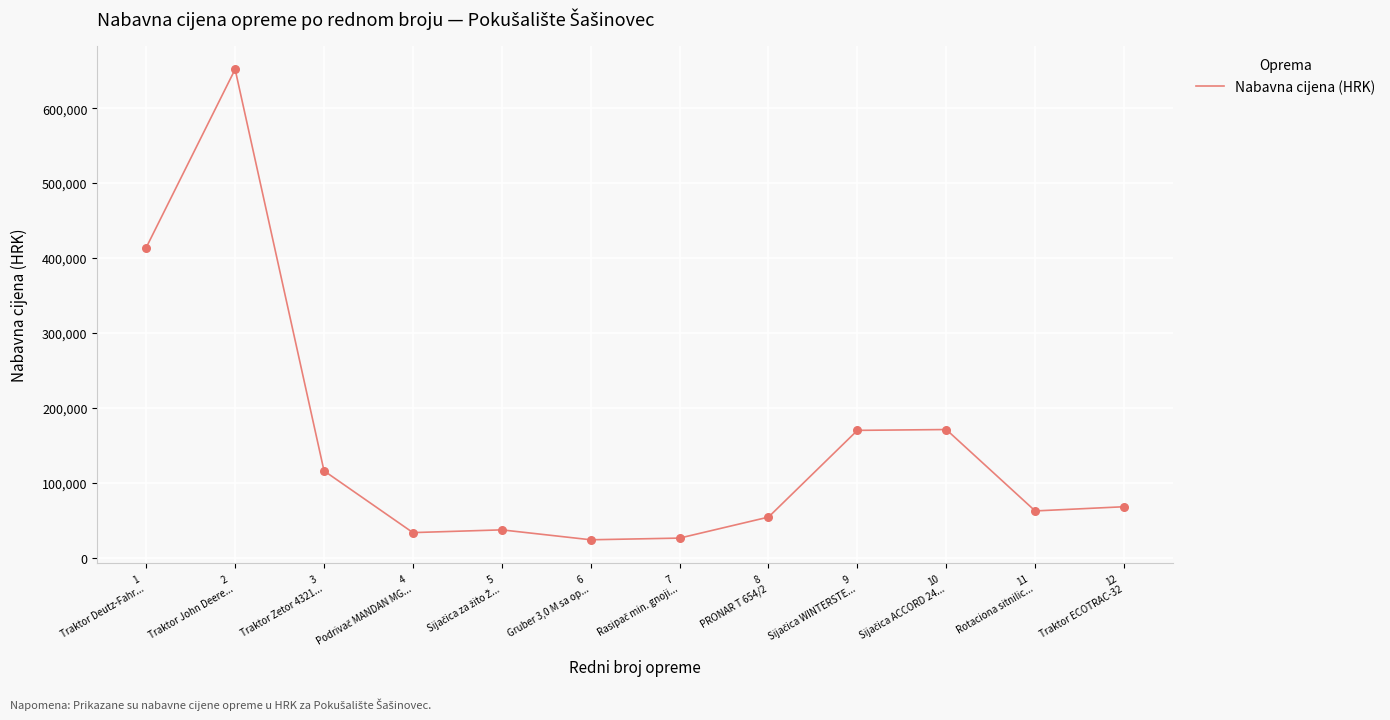

What is the greatest value displayed?

652017.5